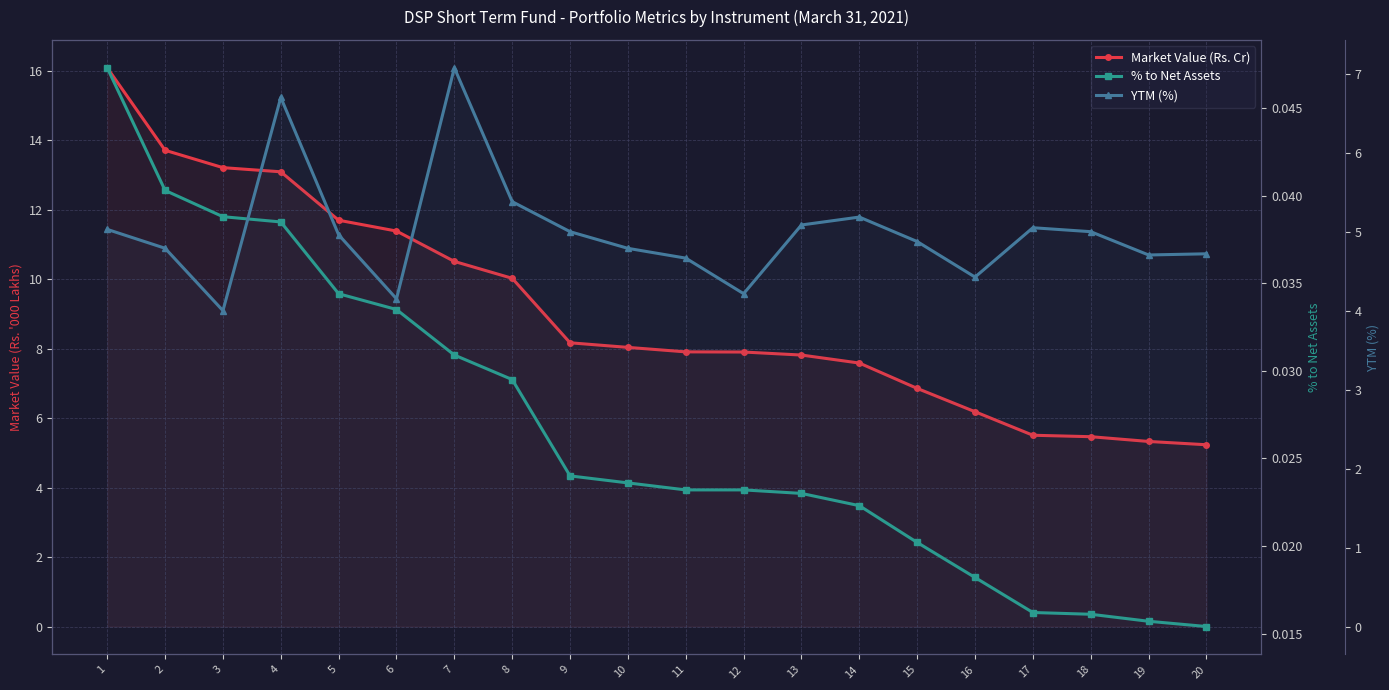

At which category is the sum across all series the highest?

1